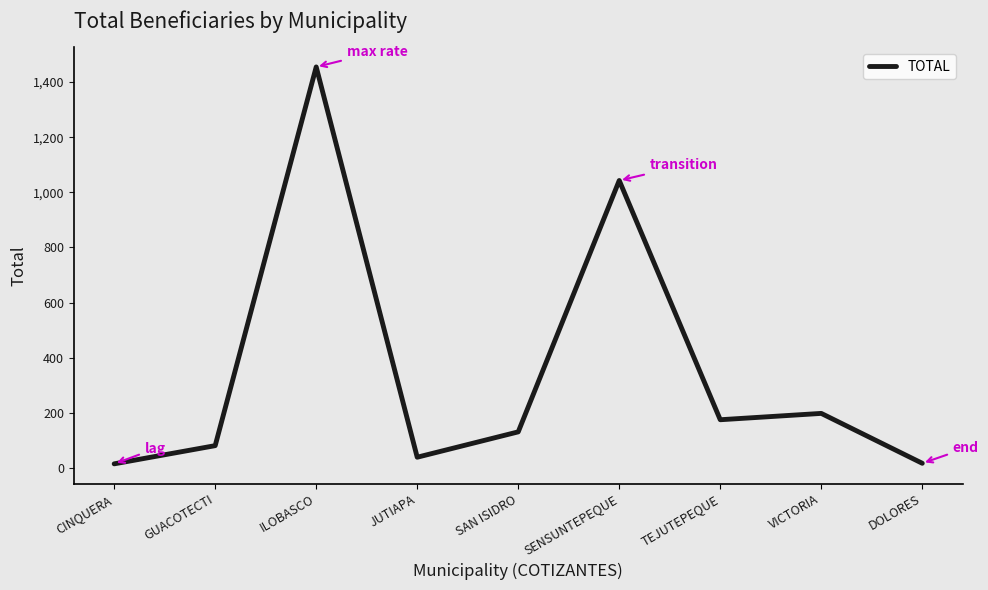

True or false: the data has more than 1 interior local peaks.

True